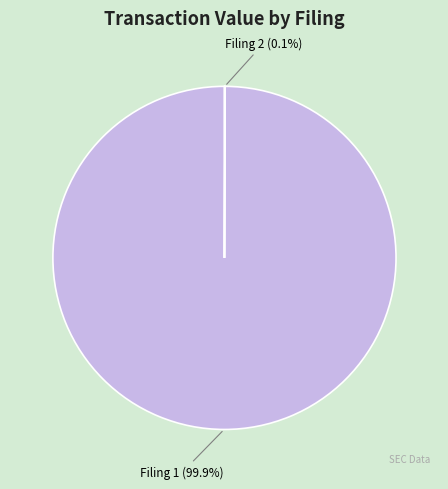

Is there any slice that represents more than half of the pie?

Yes